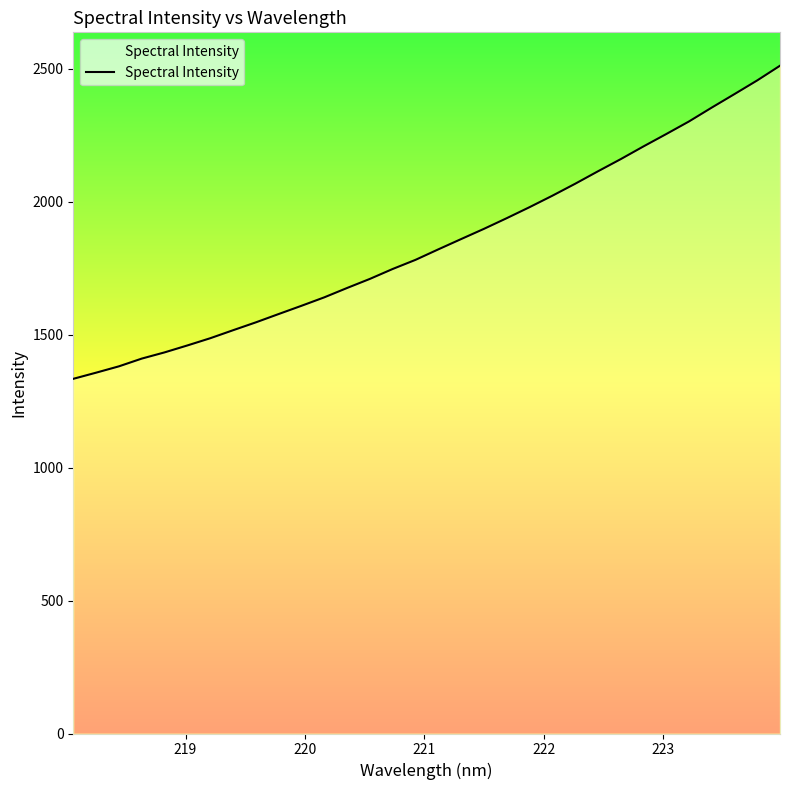

What is the maximum value shown in the chart?

2510.9